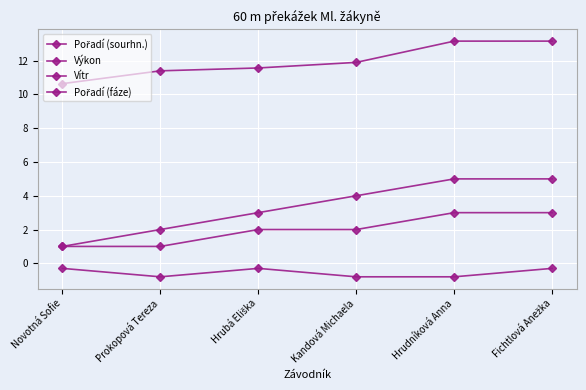

How many series are shown in this chart?

4